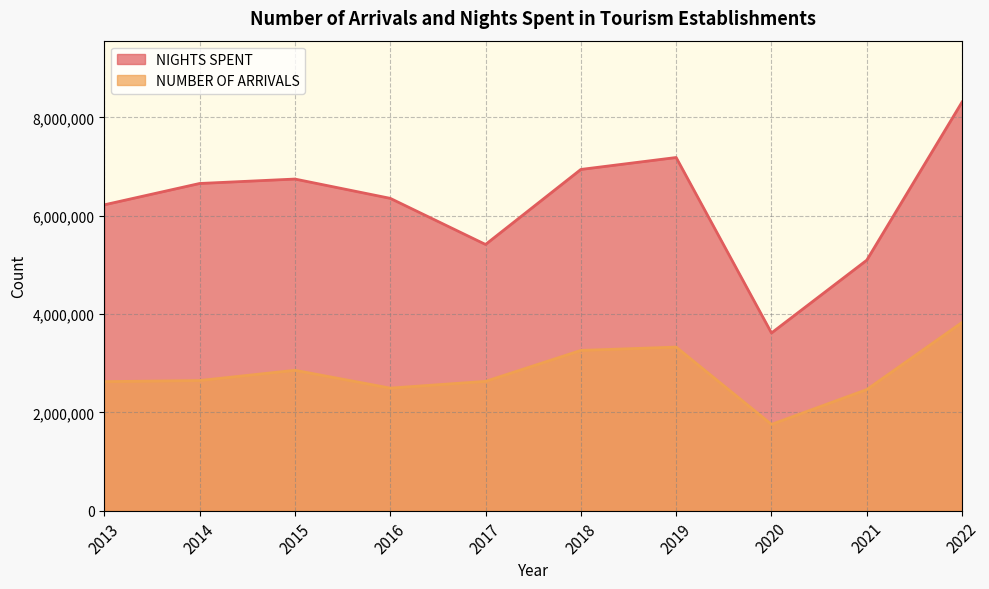

Does the chart display data point markers on the line(s)?

No